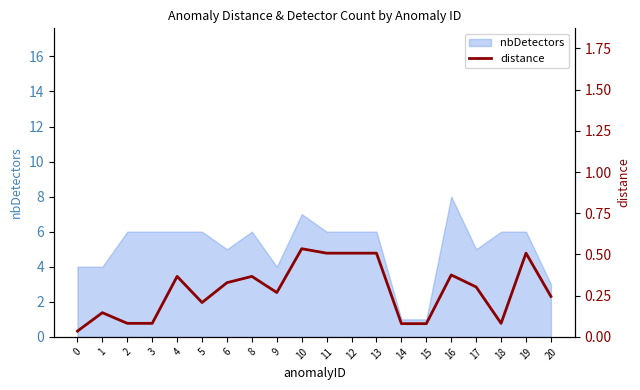

True or false: the data shows 0.2 at 5.

True